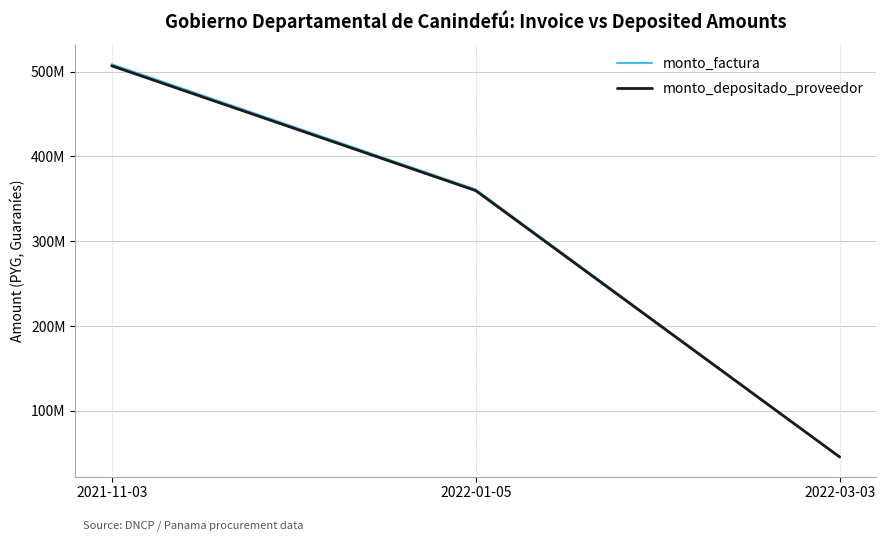

What are all the series names shown in the legend?

monto_factura, monto_depositado_proveedor